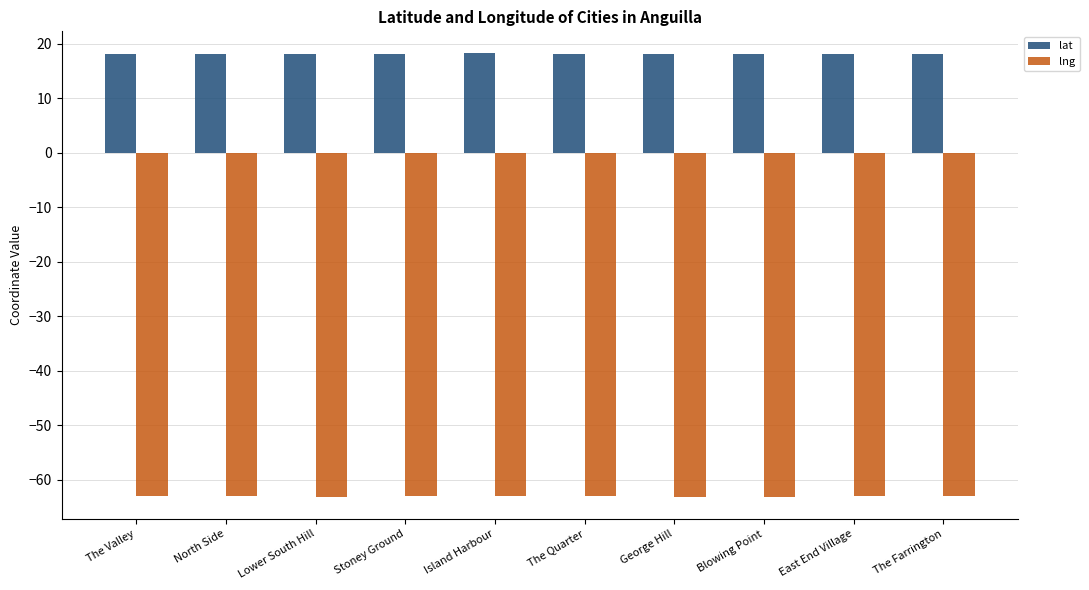

What is the minimum value shown in the chart?

-63.1